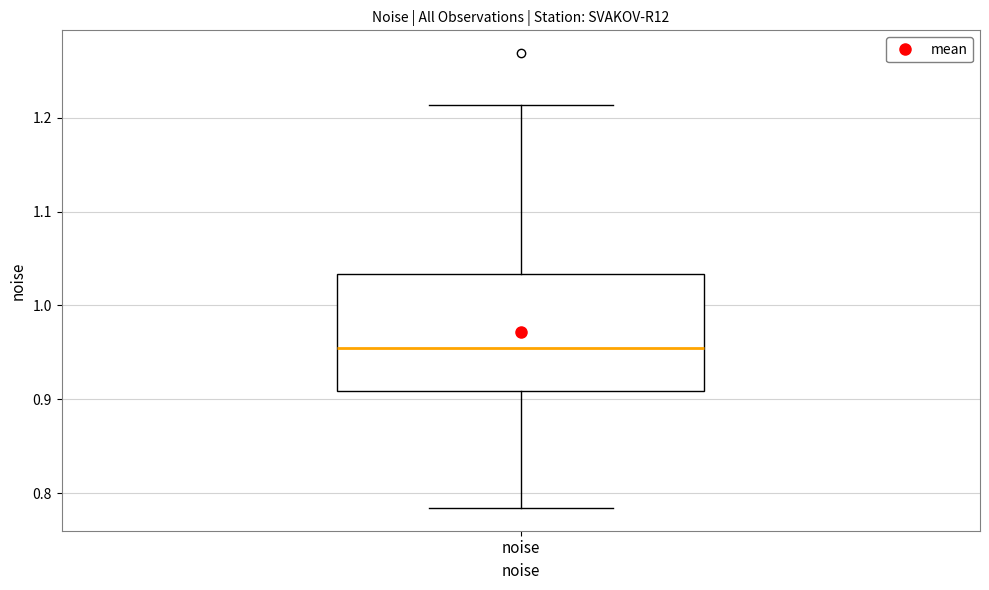

Transcribe this box plot: give where the median line is, the range the box spans, and where the two whiskers end, as read against the y-axis. The values are not printed on the chart, so give them approximately, as read against the axis.

median 0.95, box 0.91 to 1.03, whiskers 0.78 to 1.21